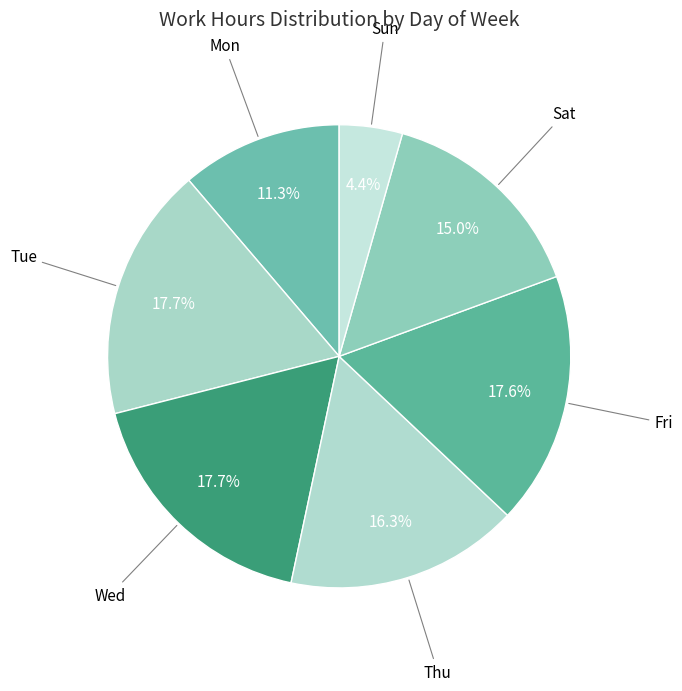

How many slices are in this pie chart?

7